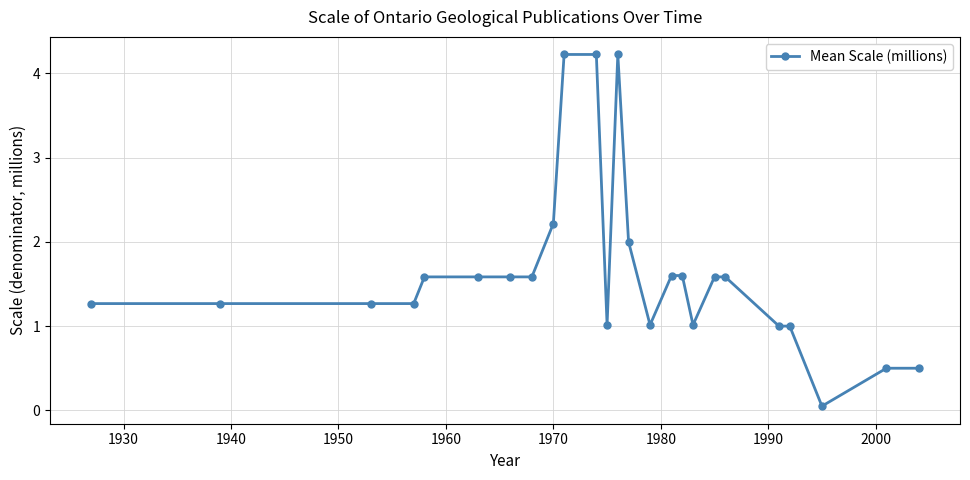

What is the greatest value displayed?

4.2